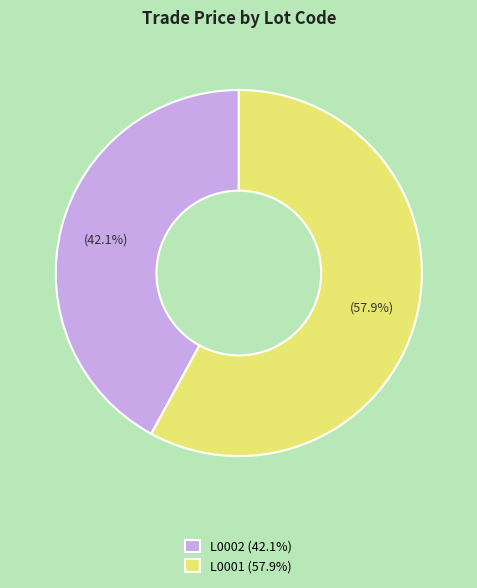

How many segments does this pie chart have?

2